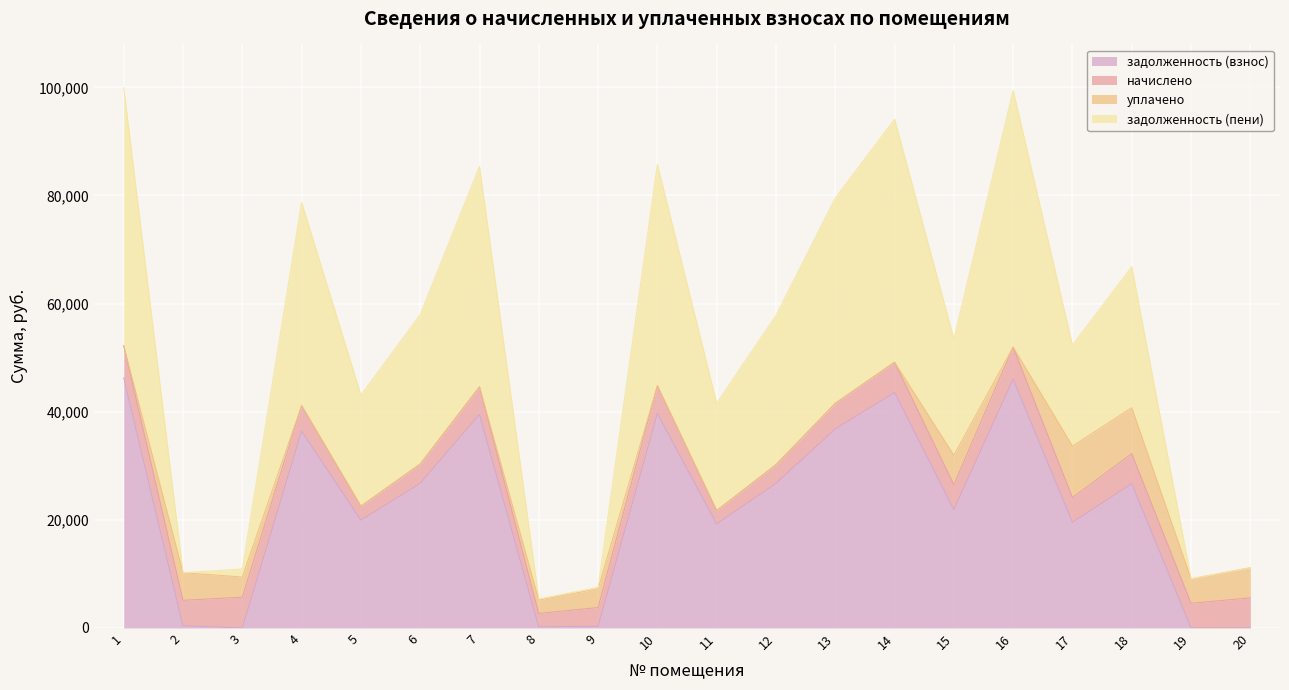

The value of задолженность (взнос) at 17 is 19542.8. True or false?

True